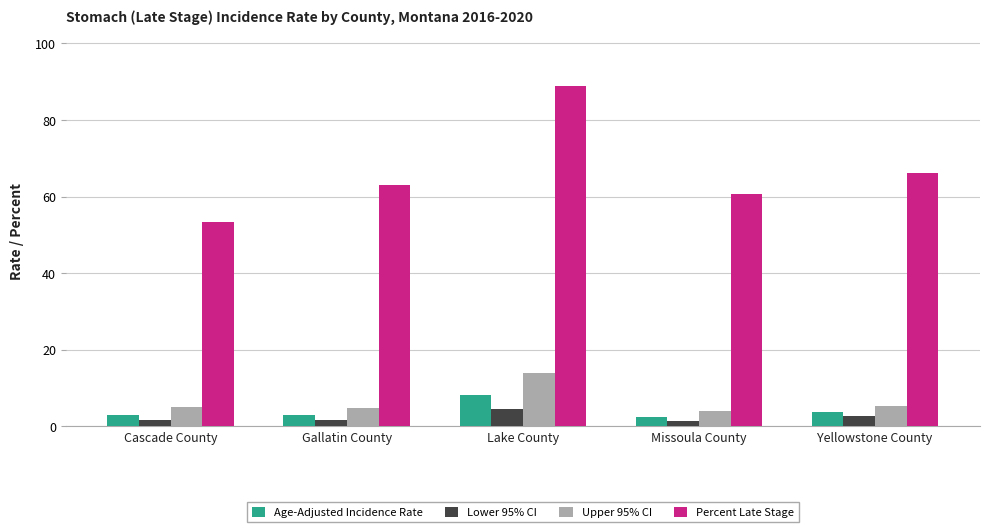

Which series has the widest spread of values?

Percent Late Stage